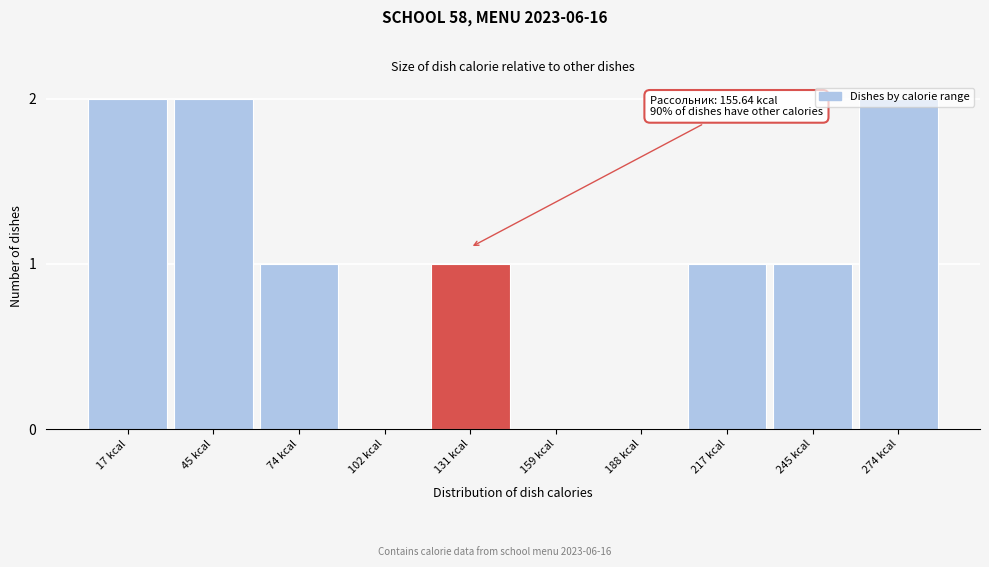

True or false: the data shows 1 at 188 kcal.

False